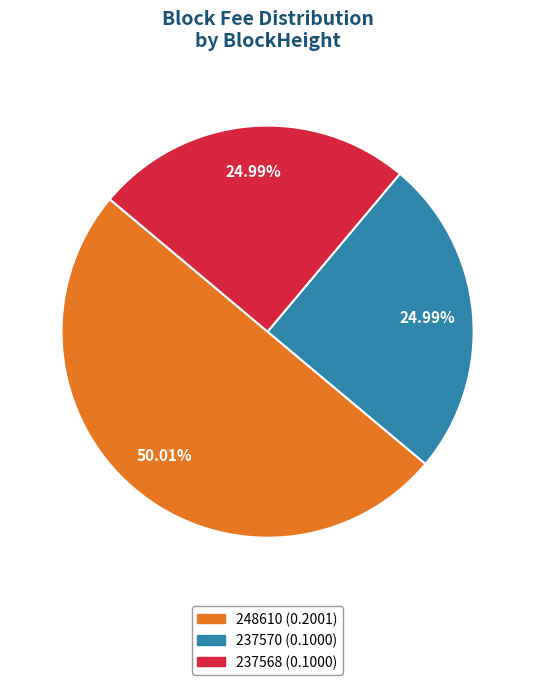

Is the sum of 237568 (0.1000) and 248610 (0.2001) greater than half?

Yes